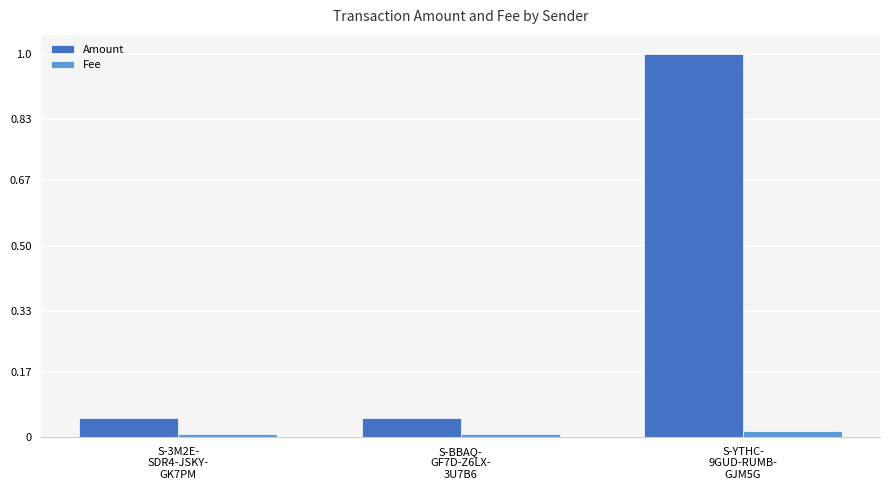

Which series has the largest total across all categories?

Amount